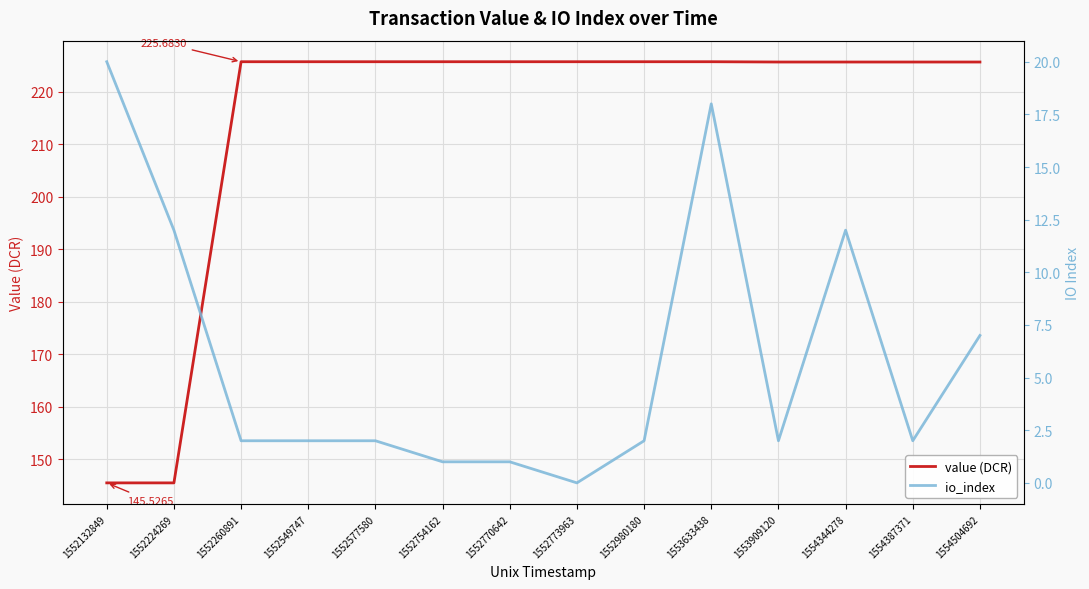

In io_index, how many points are lower than both neighbors (excluding endpoints)?

3